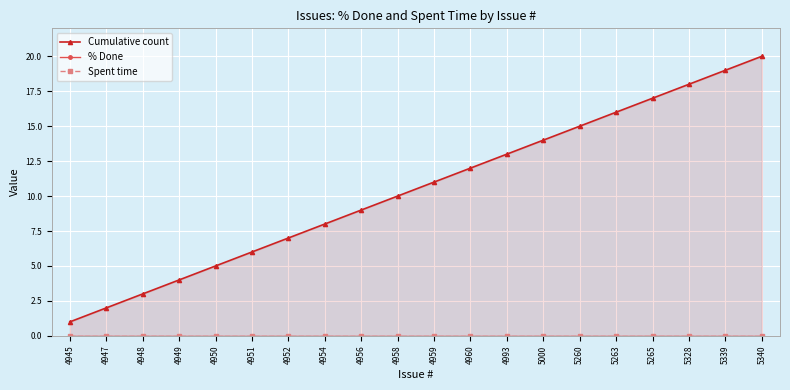

Reading left to right, transcribe all the data shown in this chart.

Cumulative count: 1	2	3	4	5	6	7	8	9	10	11	12	13	14	15	16	17	18	19	20
% Done: 0	0	0	0	0	0	0	0	0	0	0	0	0	0	0	0	0	0	0	0
Spent time: 0	0	0	0	0	0	0	0	0	0	0	0	0	0	0	0	0	0	0	0